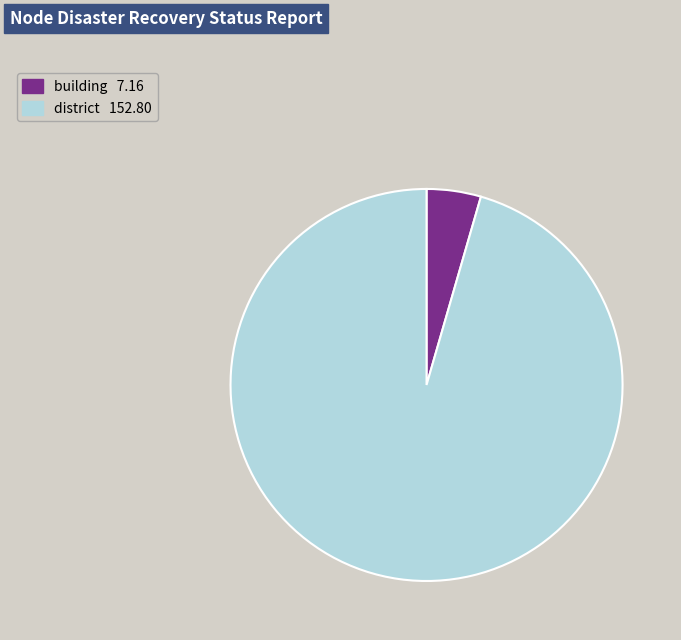

Is there any slice that represents more than half of the pie?

Yes